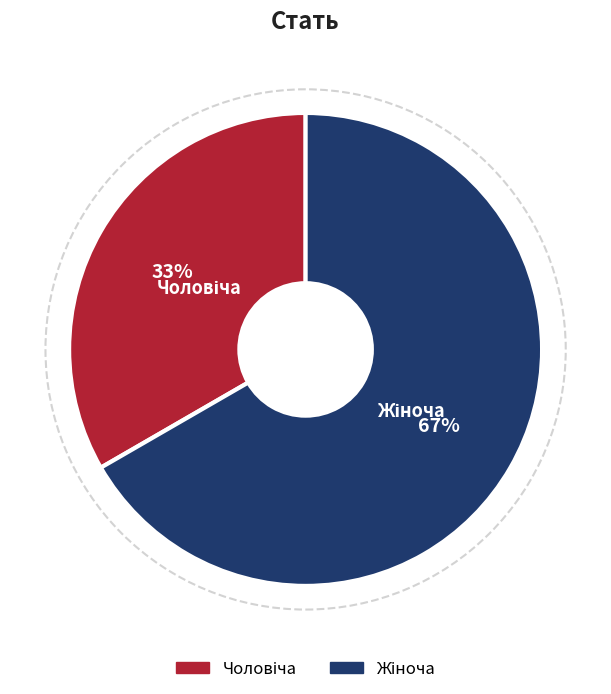

To the nearest percent, what is the average slice percentage?

50%